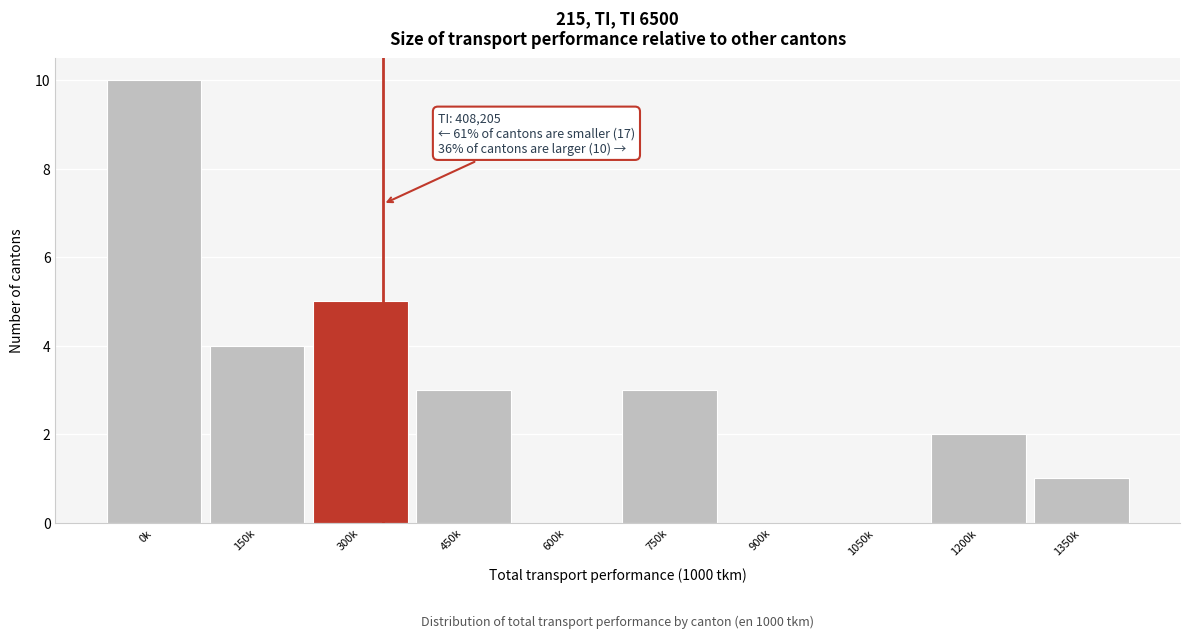

Reading left to right, list all the values displayed in this chart.

0k=10	150k=4	300k=5	450k=3	600k=0	750k=3	900k=0	1050k=0	1200k=2	1350k=1